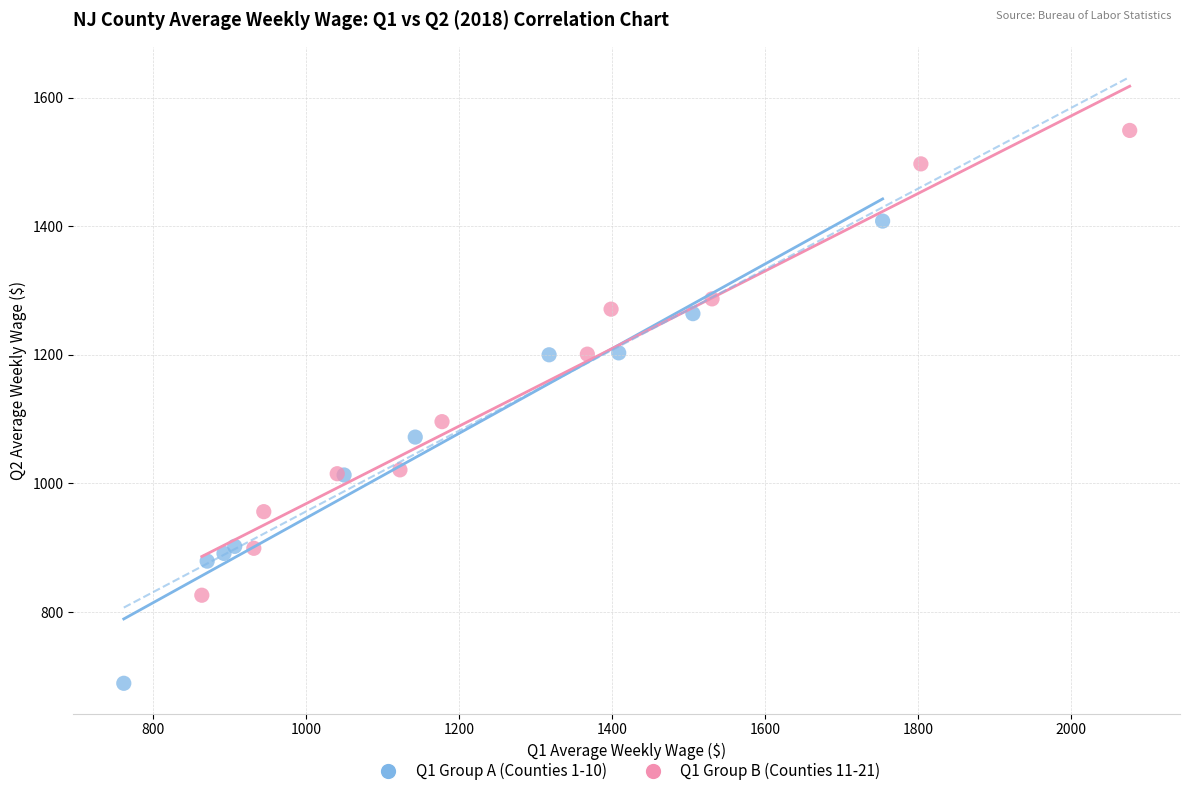

What are all the series names shown in the legend?

Q1 Group A (Counties 1-10), Q1 Group B (Counties 11-21)